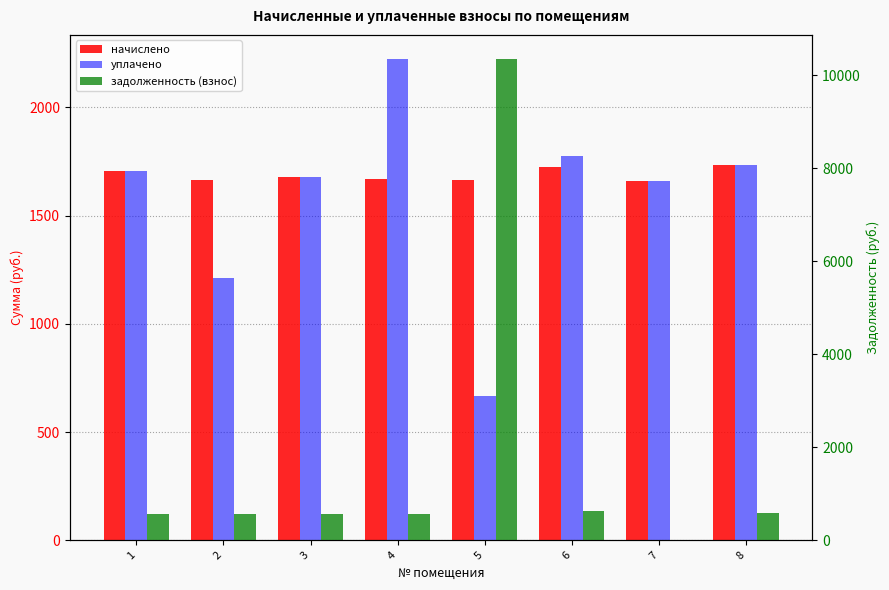

Rank the series by their maximum value, from highest to lowest.

задолженность (взнос), уплачено, начислено